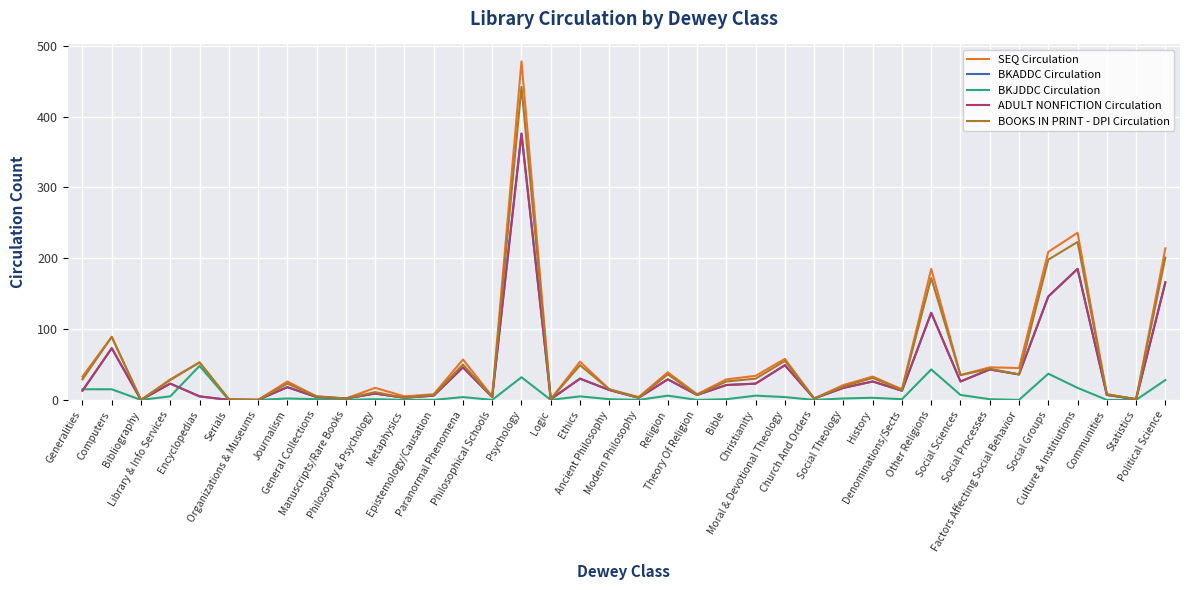

What is the label of the 8th point from the right?

Social Sciences